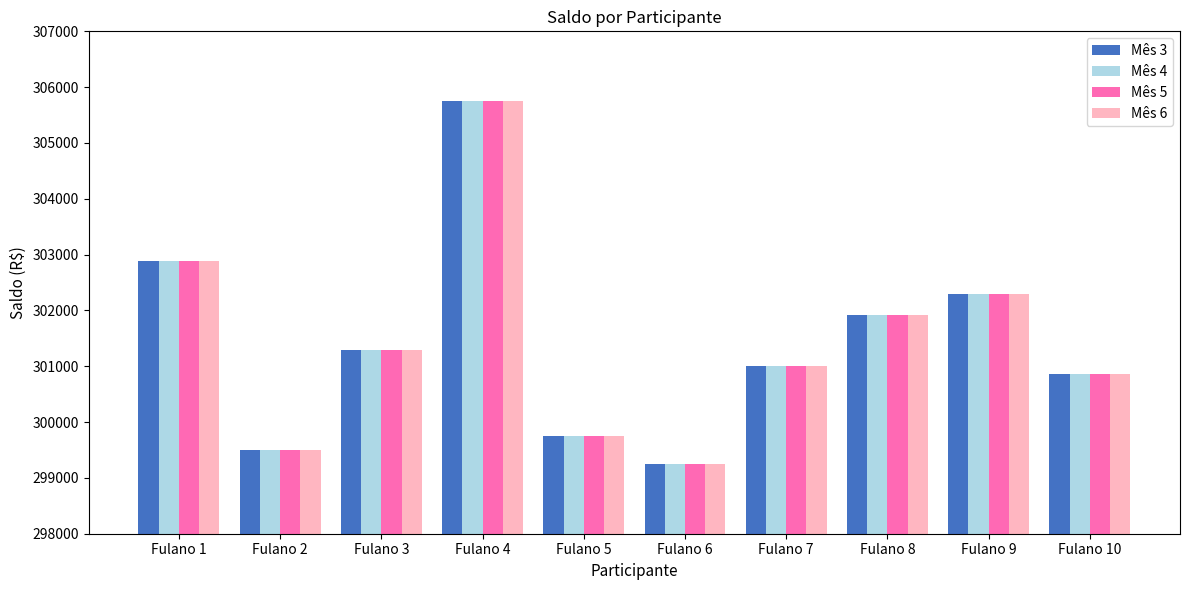

How many distinct data groups are displayed?

4